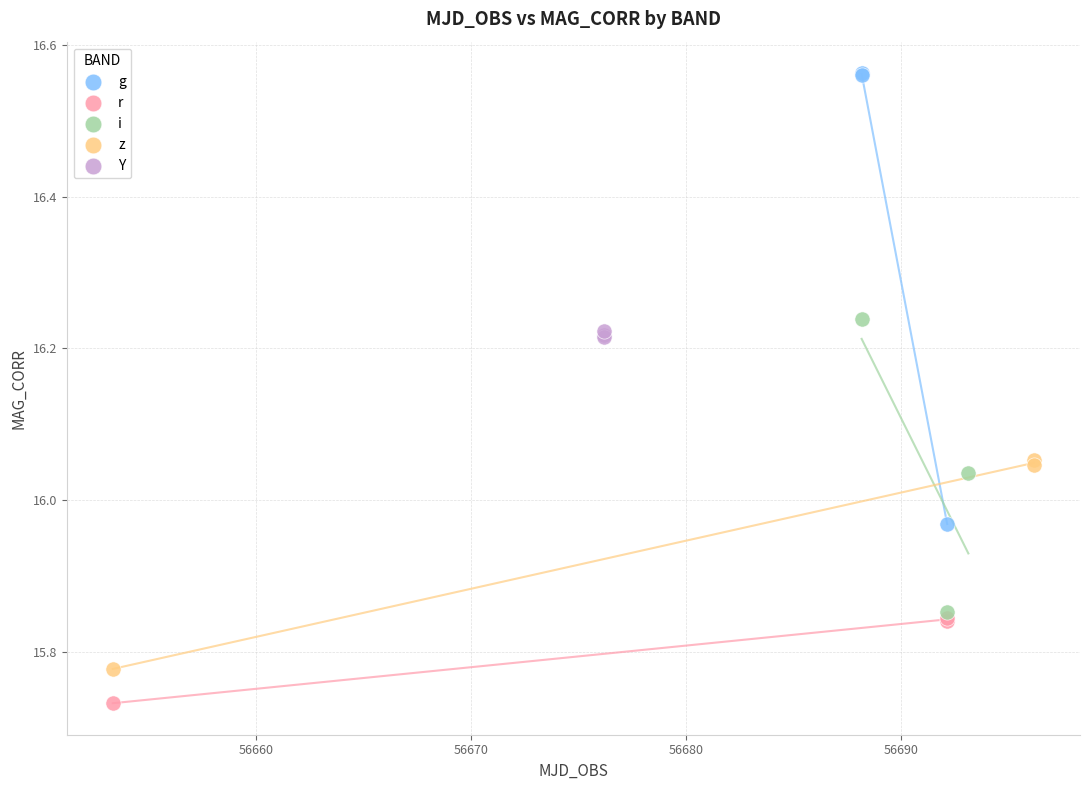

What are all the series names shown in the legend?

g, r, i, z, Y